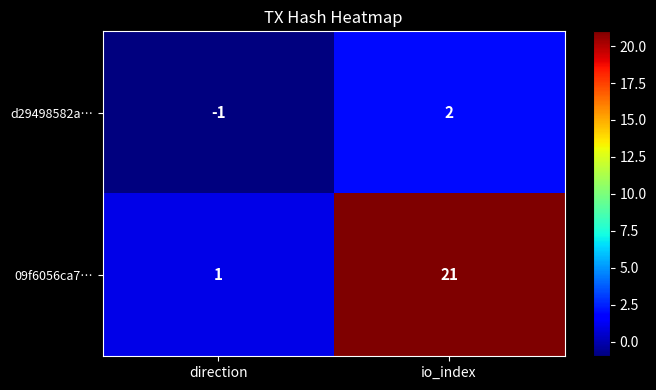

What is the total value across all series at io_index?

23